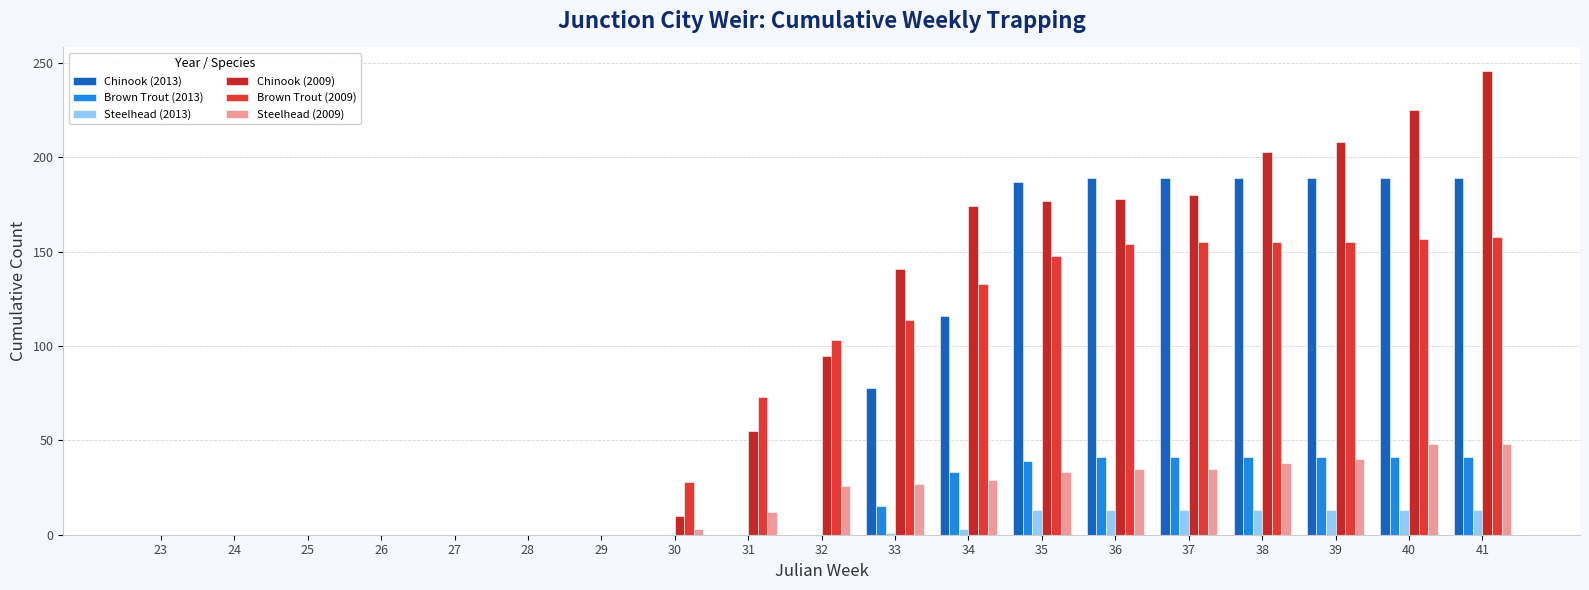

Between 23 and 36, which series saw the biggest shift?

Chinook (2013)